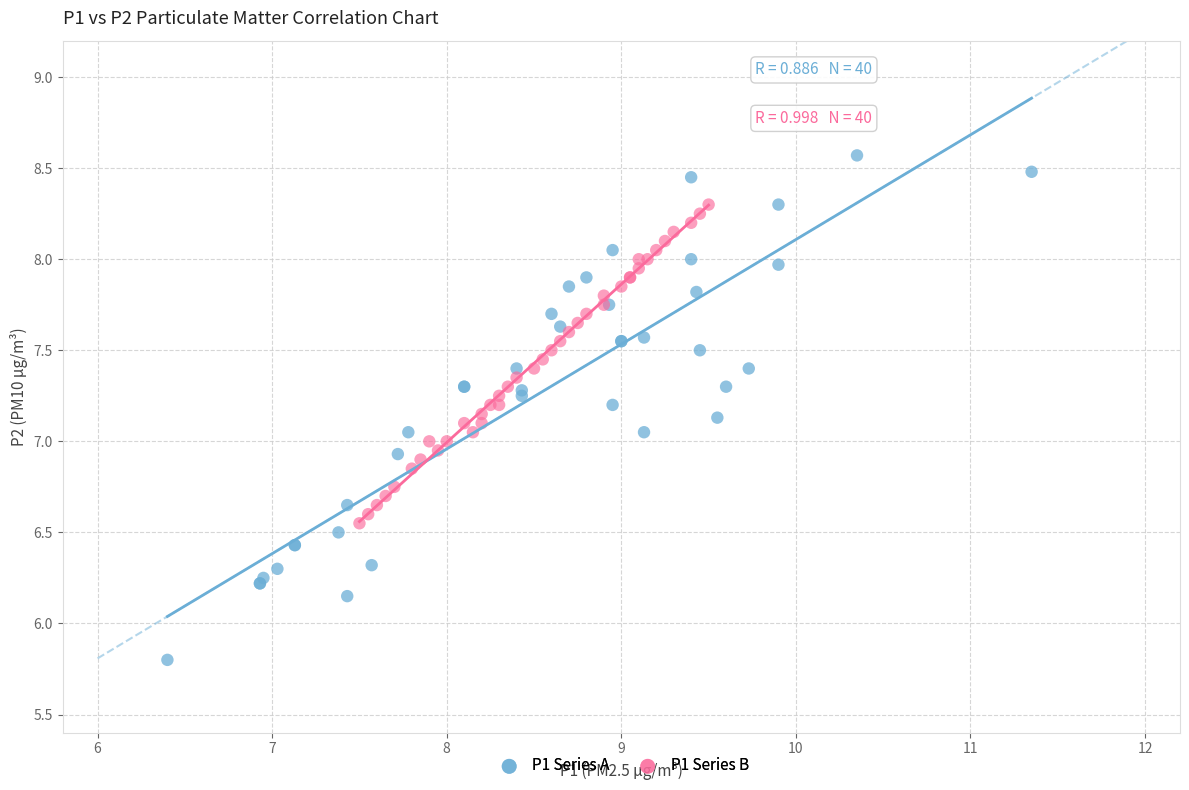

Which series has the widest spread of Y values?

P1 Series A